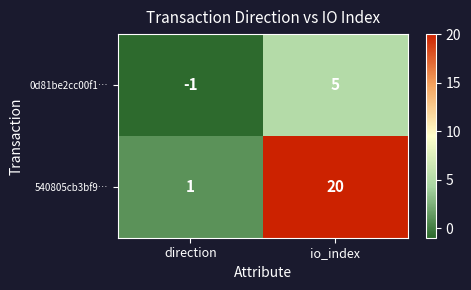

What is the highest value of the 0d81be2cc00f1… series?

5